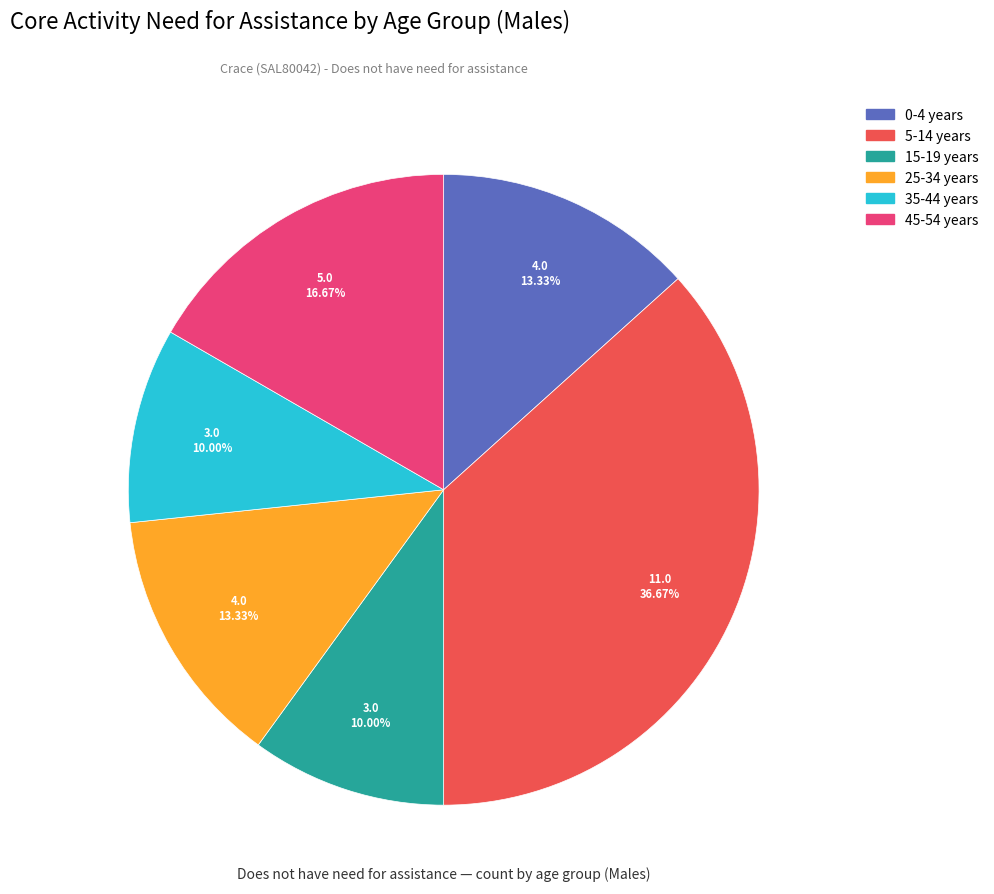

Is there a majority slice in this chart?

No